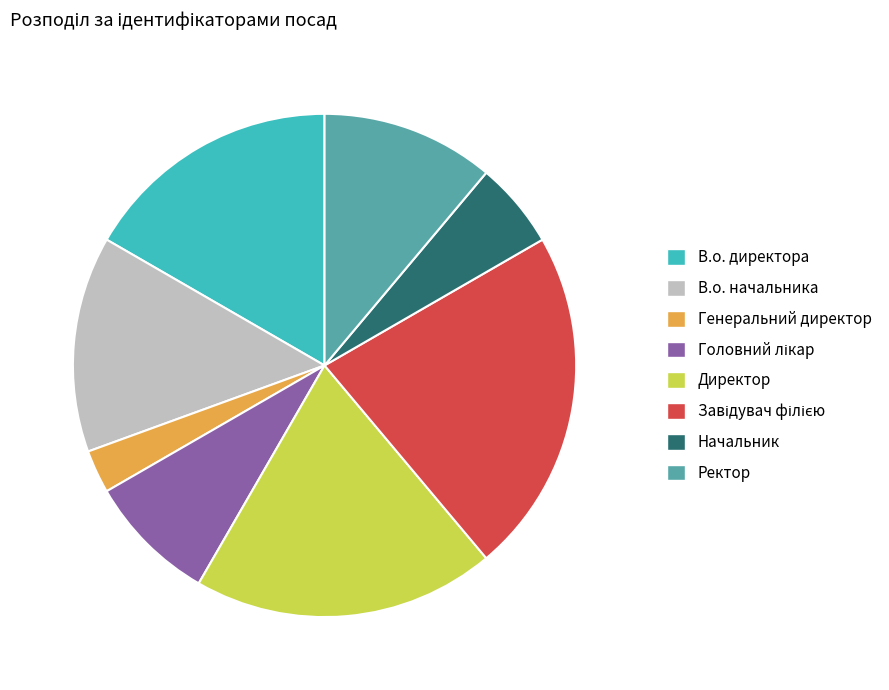

The В.о. директора slice represents 29% of the pie. True or false?

False